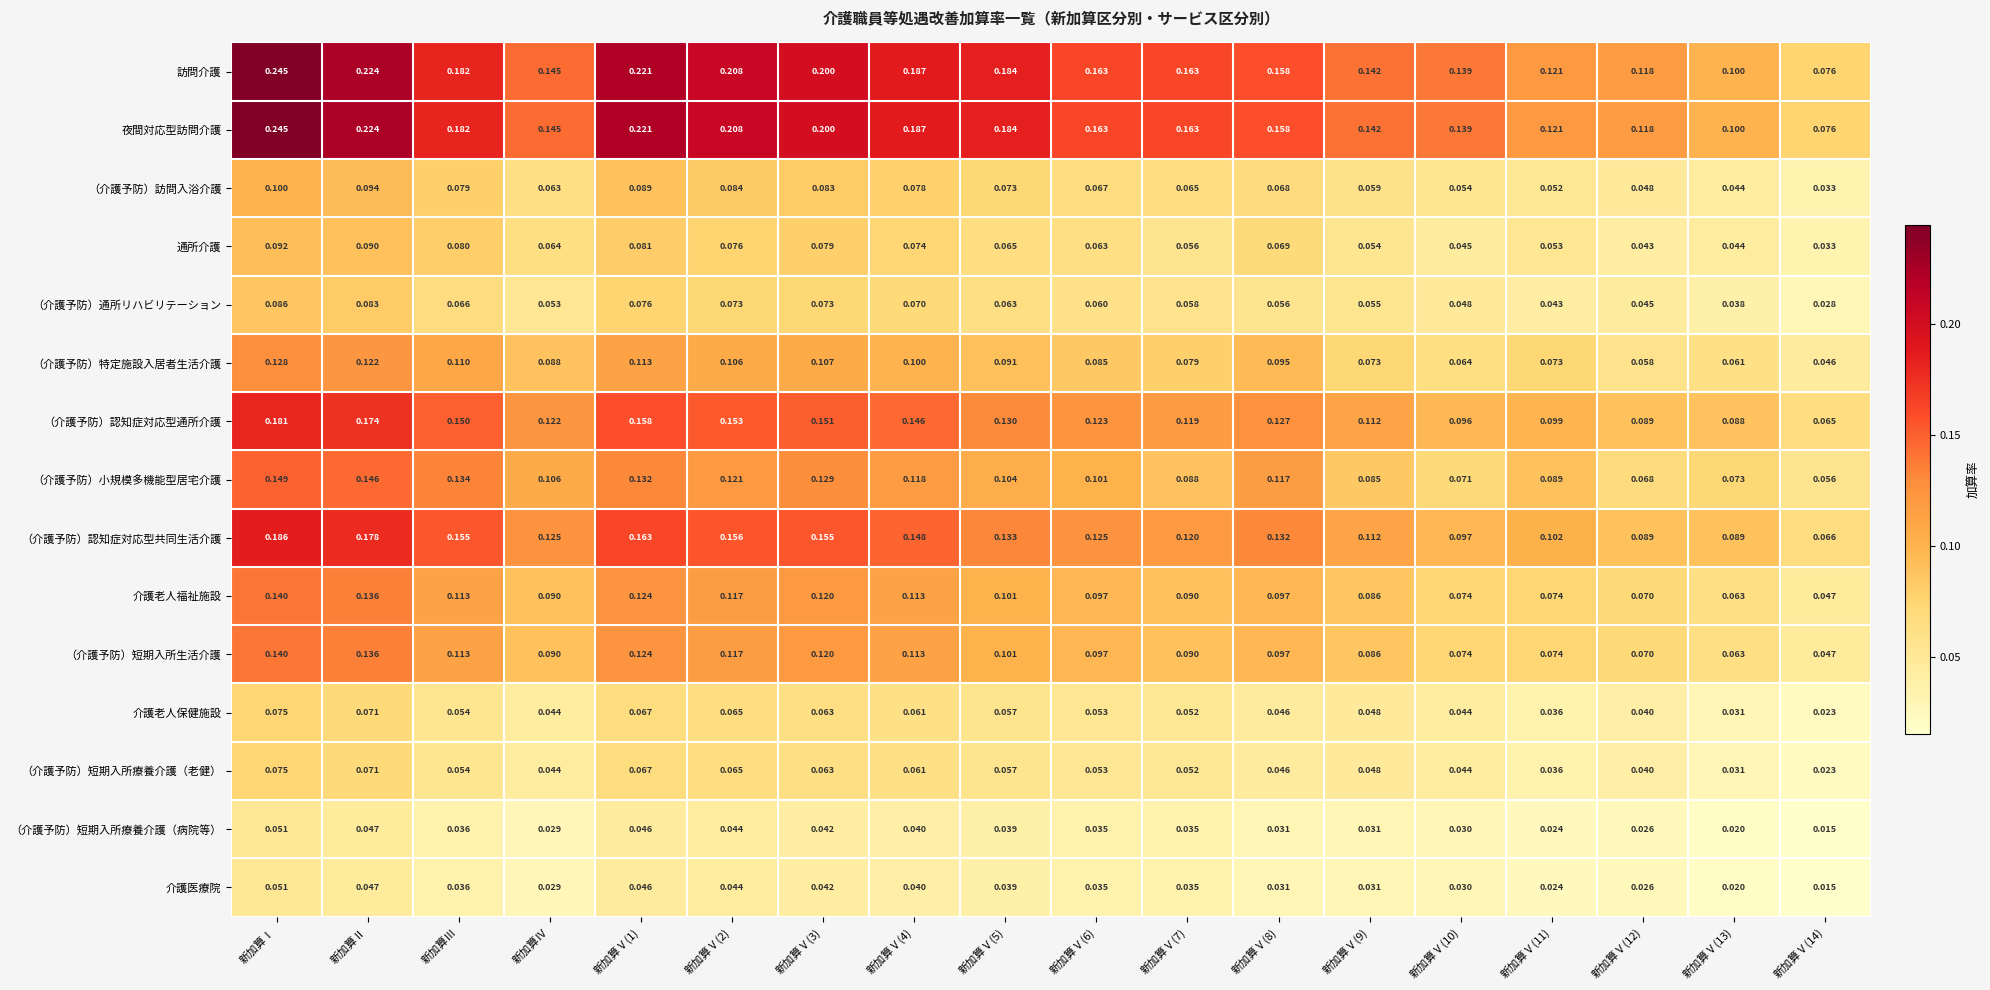

At which category is the sum across all series the highest?

新加算Ⅰ